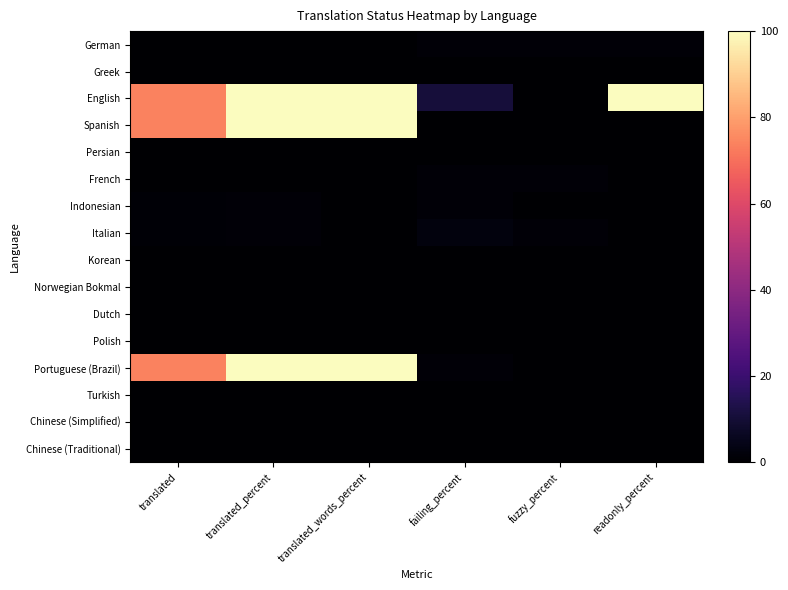

Which series has the widest spread of values?

English